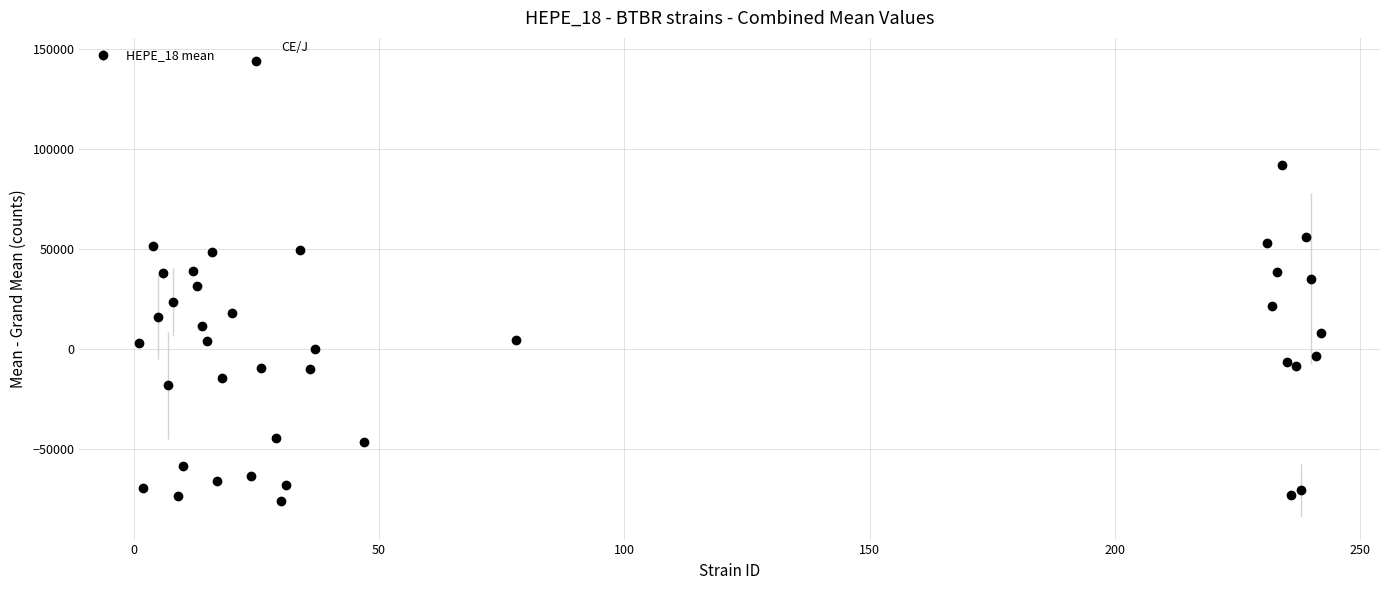

What is the value of the 40th point from the left?

7964.8